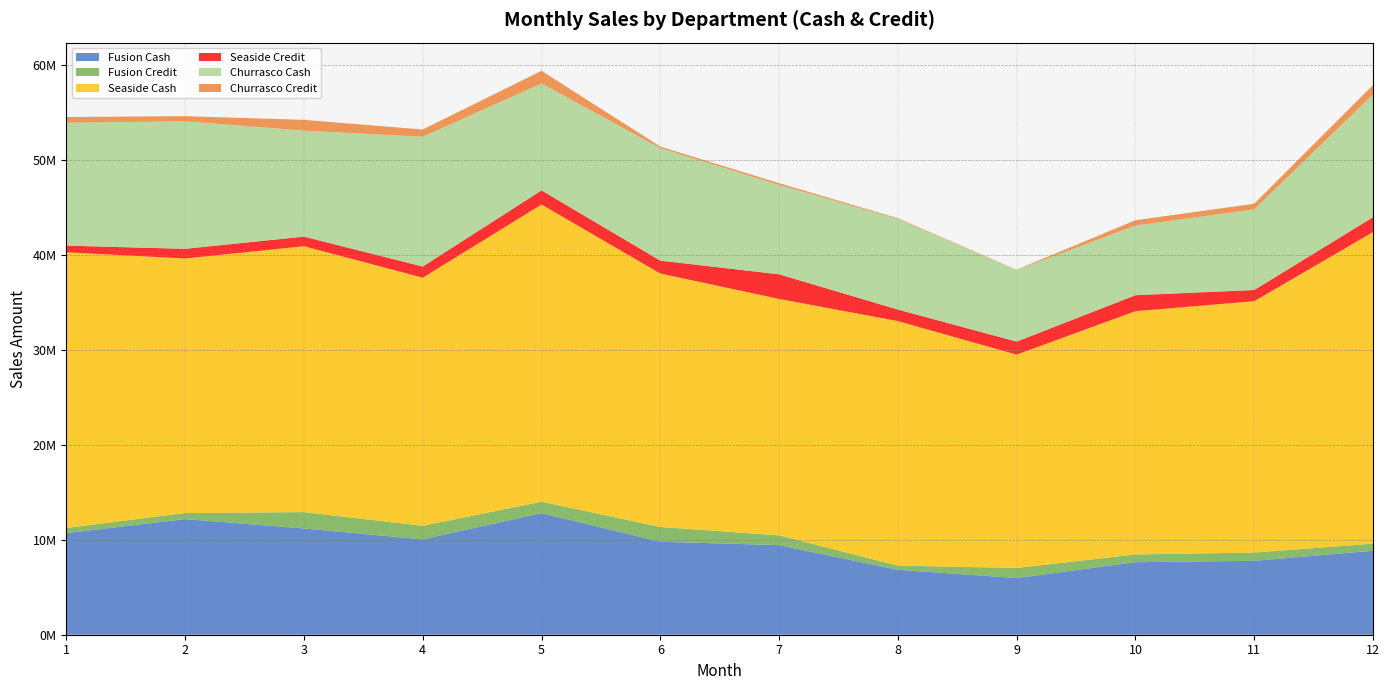

Reading left to right, list all the values displayed in this chart.

Fusion Cash: 10713179	12186850	11202147	10051827	12815981	9800889	9444711	6842251	5971737	7645226	7791778	8849969
Fusion Credit: 540245	641580	1722006	1424466	1201773	1552724	1028819	440940	1068170	813364	872434	751448
Seaside Cash: 29056859	26827109	28029457	26155034	31329035	26720392	24919465	25773971	22483533	25644085	26489422	32839754
Seaside Credit: 700775	1019422	1007262	1175694	1487925	1358221	2599133	1216464	1374009	1683545	1179667	1565383
Churrasco Cash: 12951119	13444200	11171160	13684920	11267640	11855480	9417780	9545900	7555380	7336770	8507820	12942760
Churrasco Credit: 605400	536280	1138240	756360	1332720	160600	182520	76000	25860	562080	583920	982880